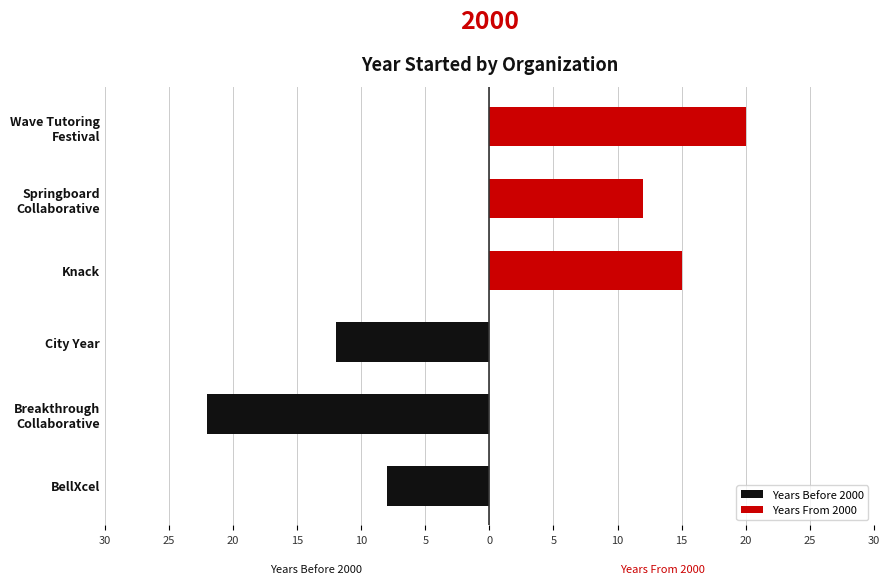

How many categories are shown in the chart?

6